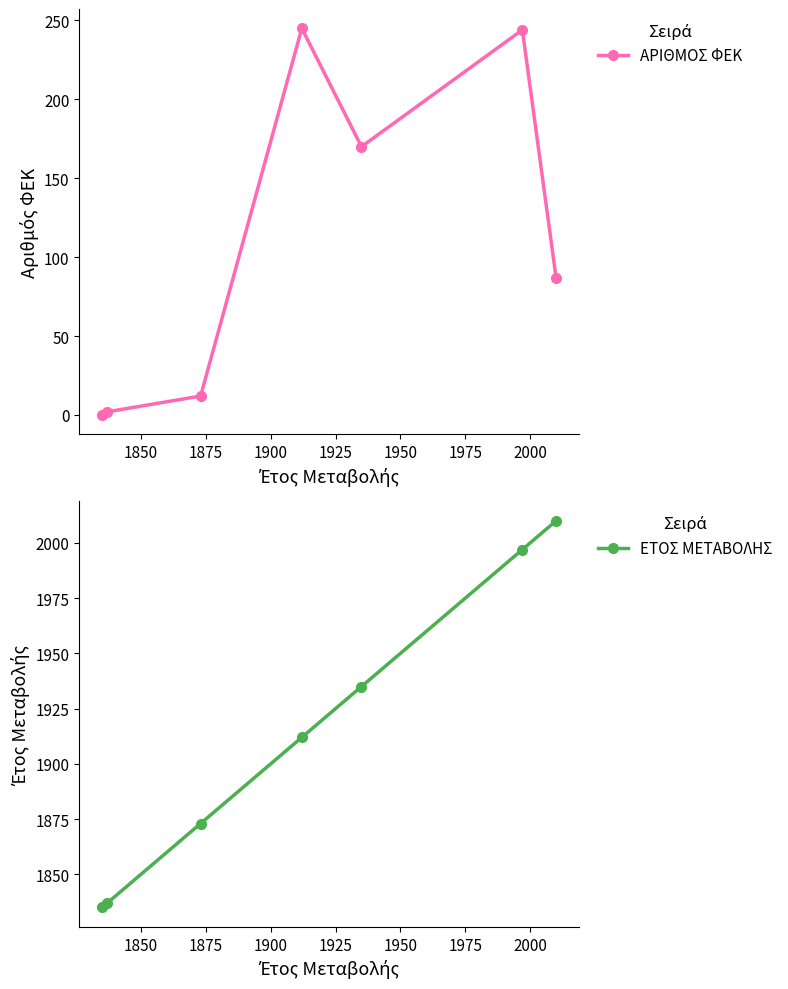

What is the difference between the second highest and minimum values in the ΕΤΟΣ ΜΕΤΑΒΟΛΗΣ series?

162